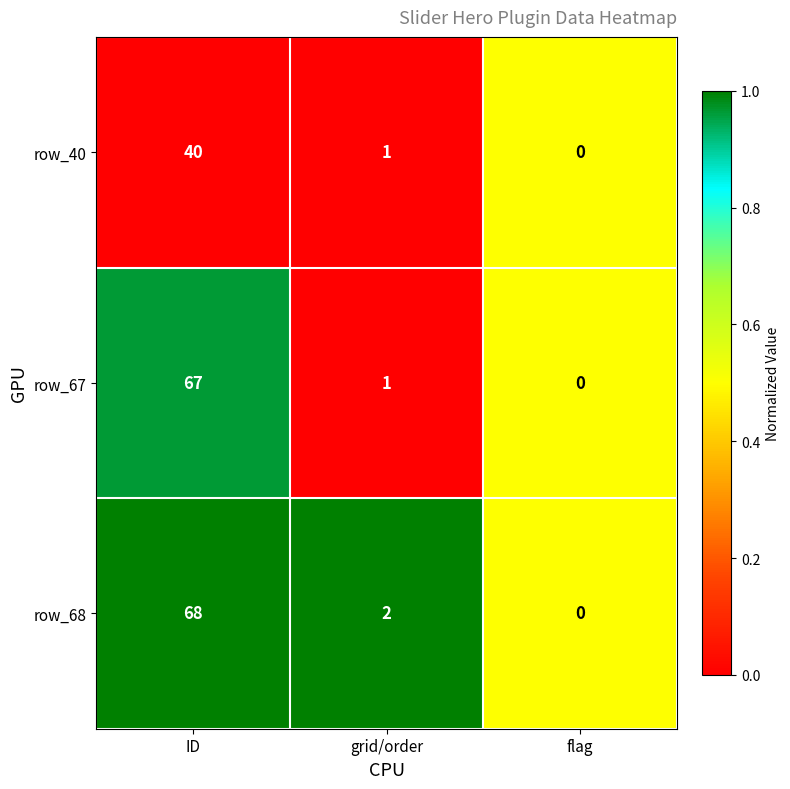

Is it true that row_40 equals 0 at flag?

True